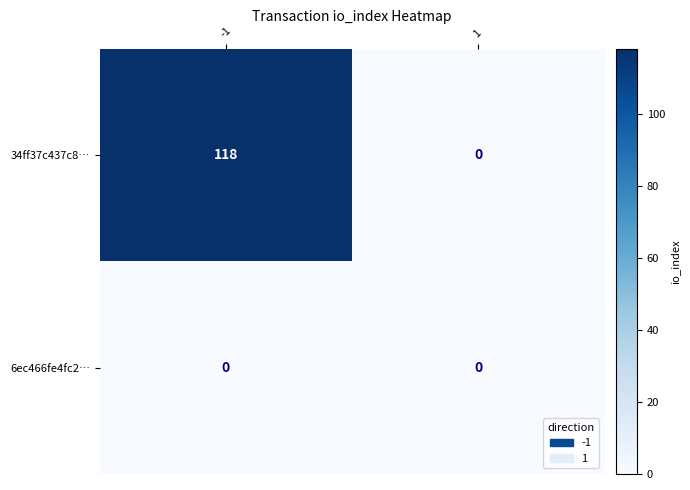

Reading right to left, list all the values displayed in this chart.

34ff37c437c8…: 1=0	-1=118
6ec466fe4fc2…: 1=0	-1=0